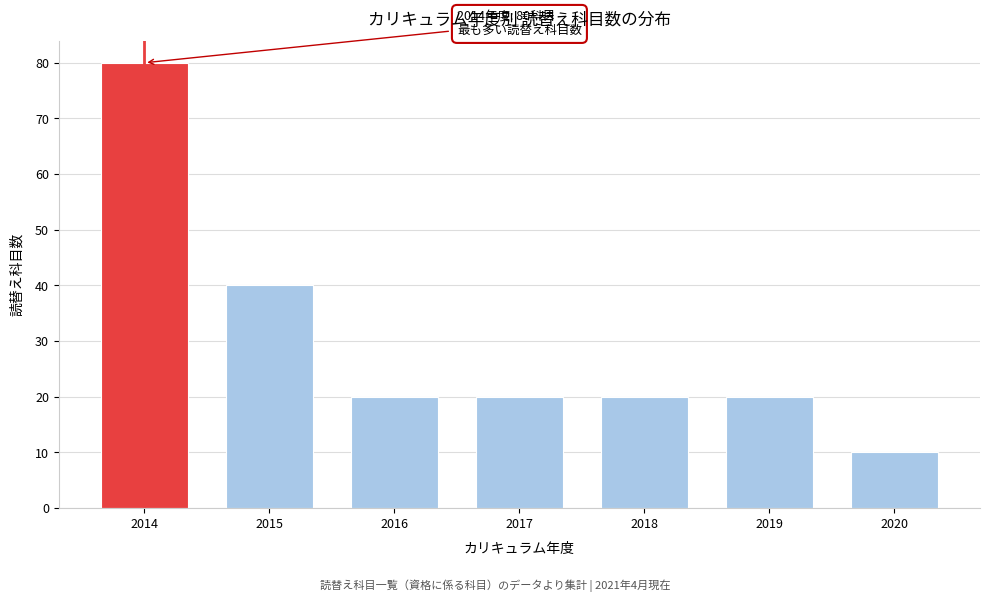

Reading left to right, extract all data points from this chart.

2014=80	2015=40	2016=20	2017=20	2018=20	2019=20	2020=10